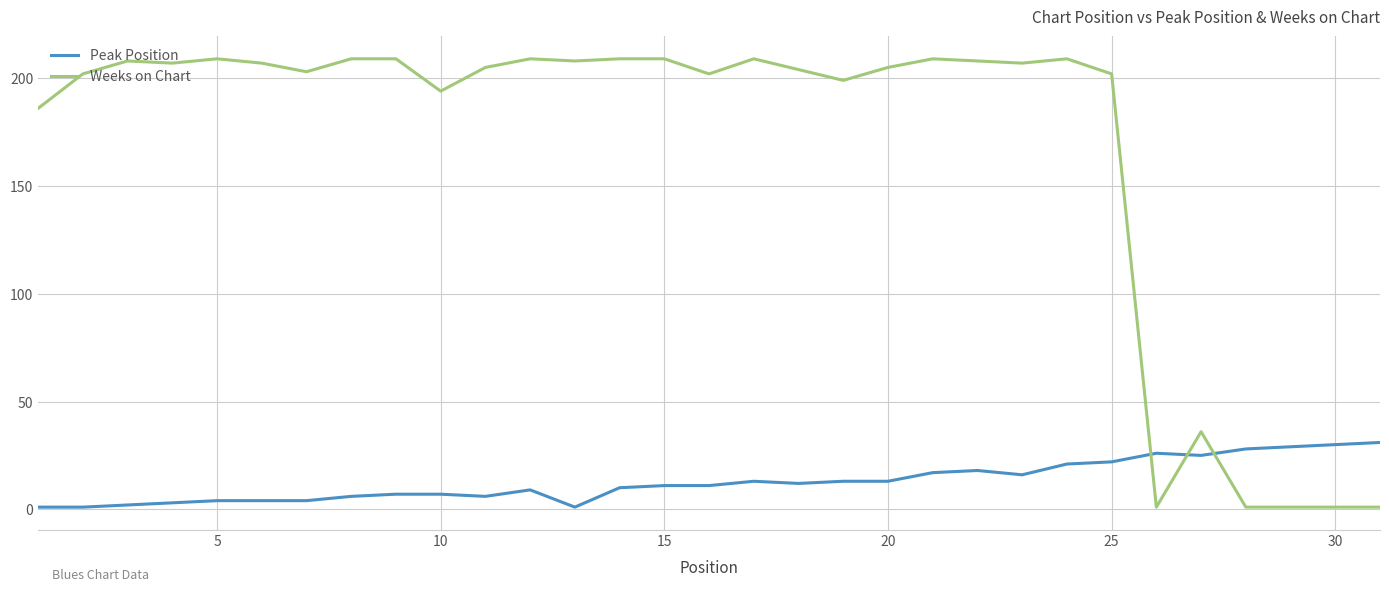

What is the sum of all Weeks on Chart values?

5169